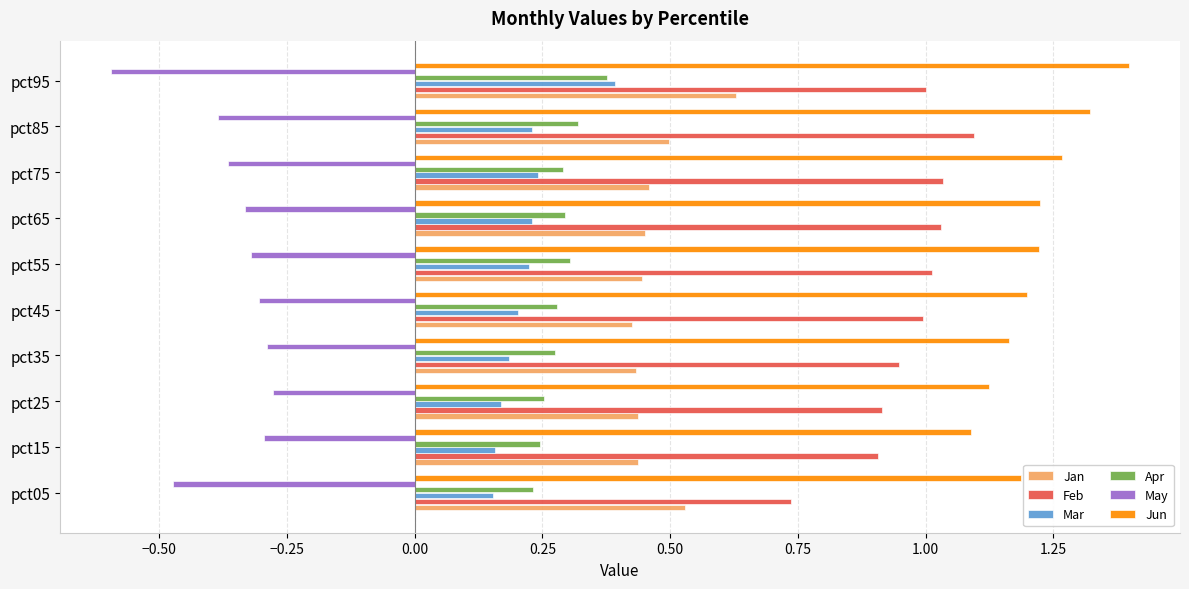

What are all the series names shown in the legend?

Jan, Feb, Mar, Apr, May, Jun